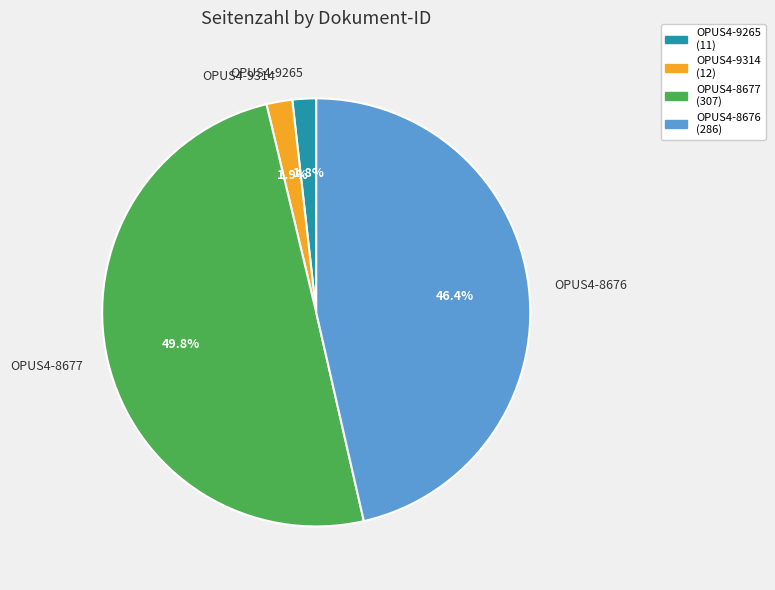

True or false: OPUS4-9265 accounts for 2% of the total.

True